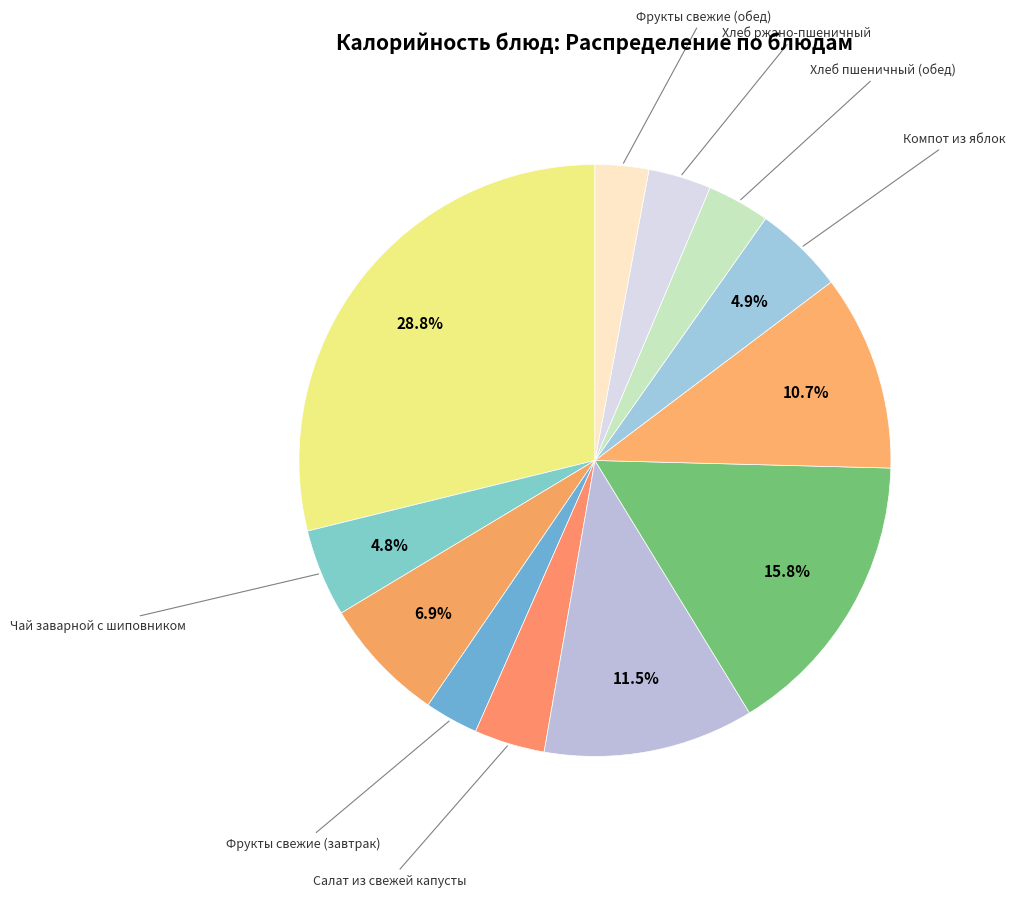

Count the number of slices in the pie.

12